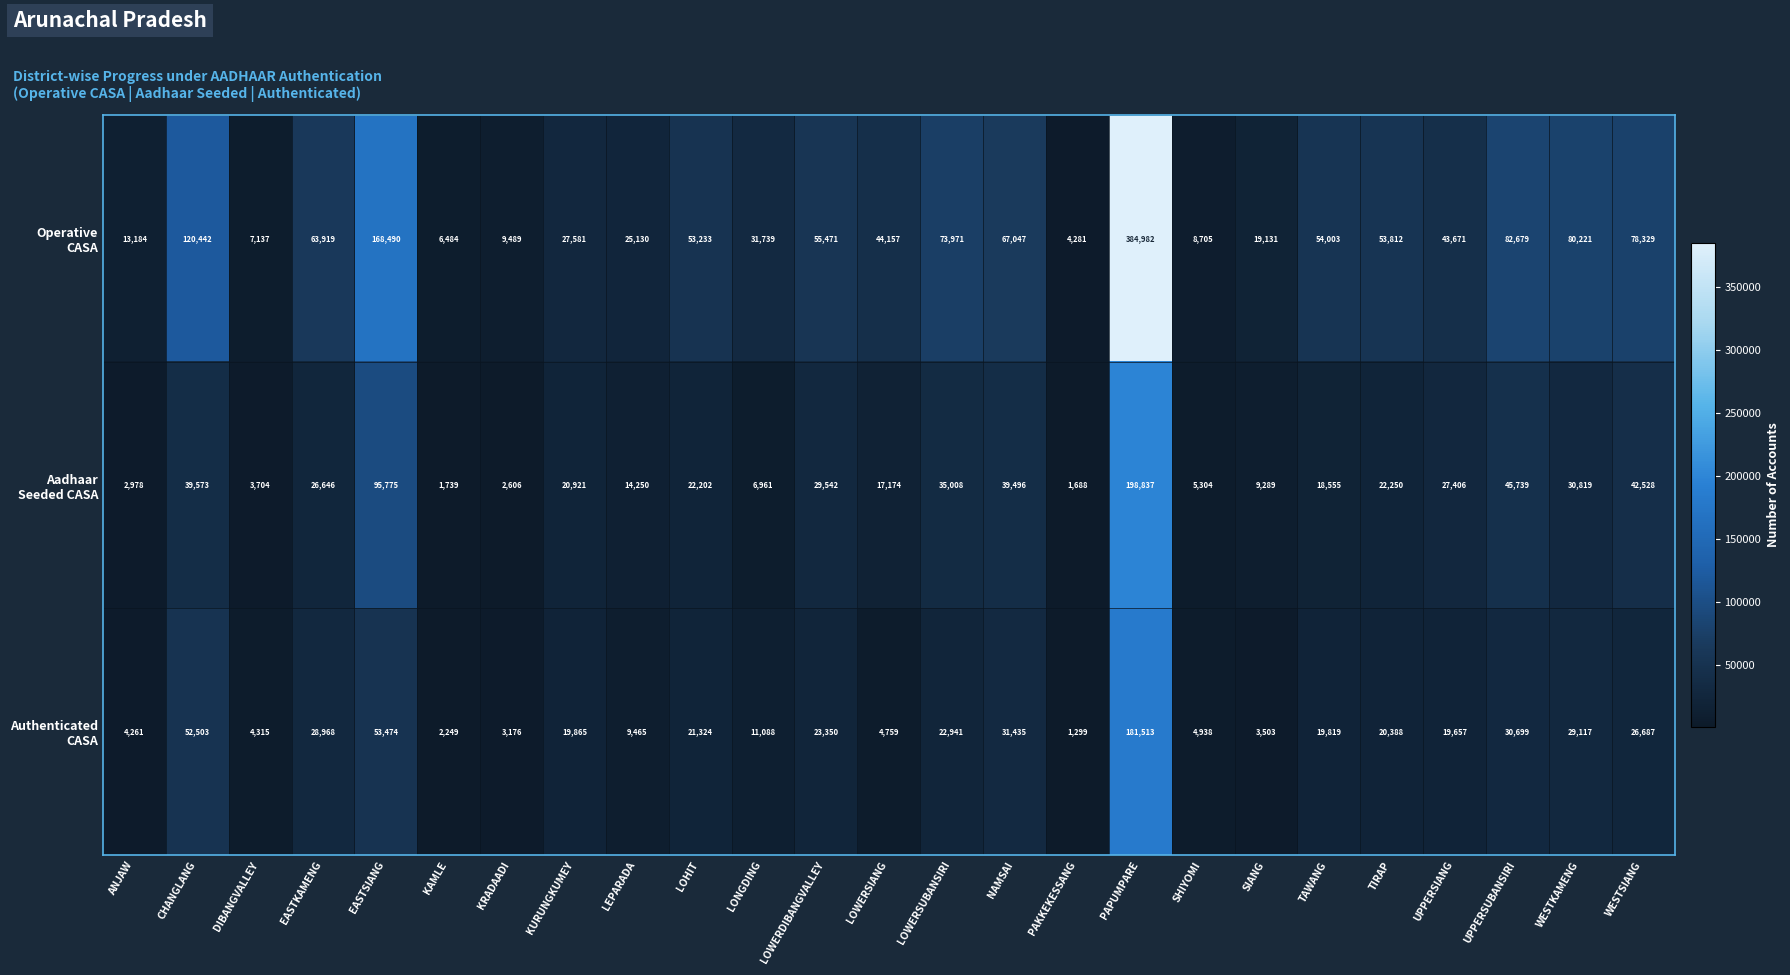

At which category is the sum across all series the highest?

PAPUMPARE